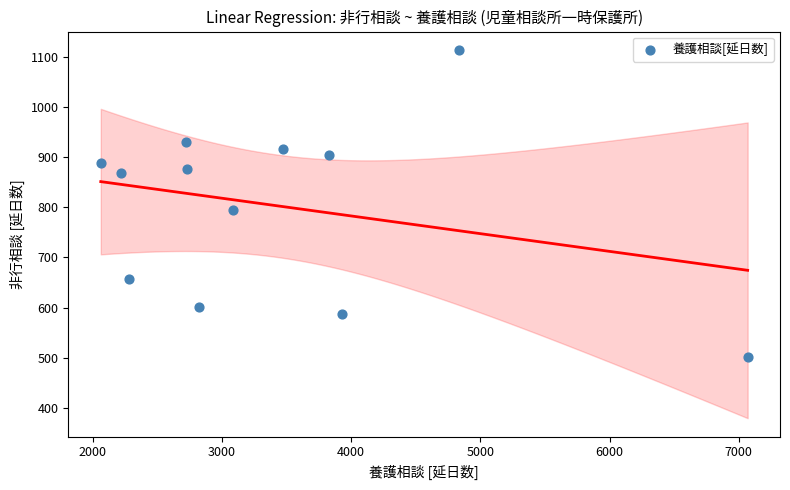

What is the range of Y values (max minus min)?

613